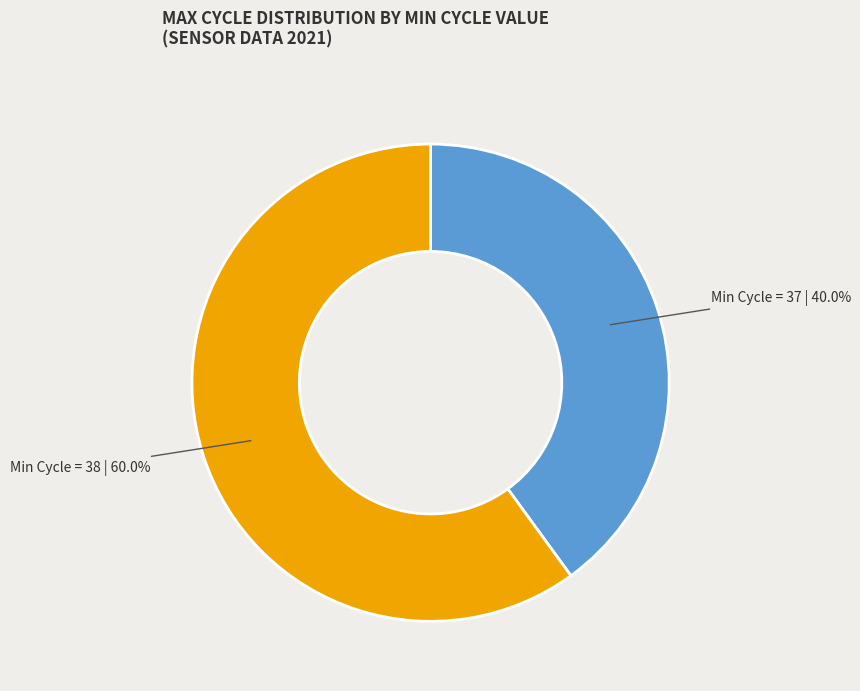

Is there any slice that represents more than half of the pie?

Yes